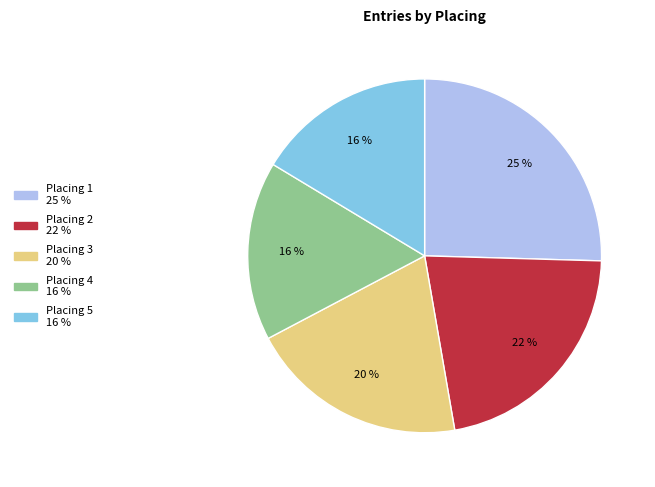

How many segments does this pie chart have?

5